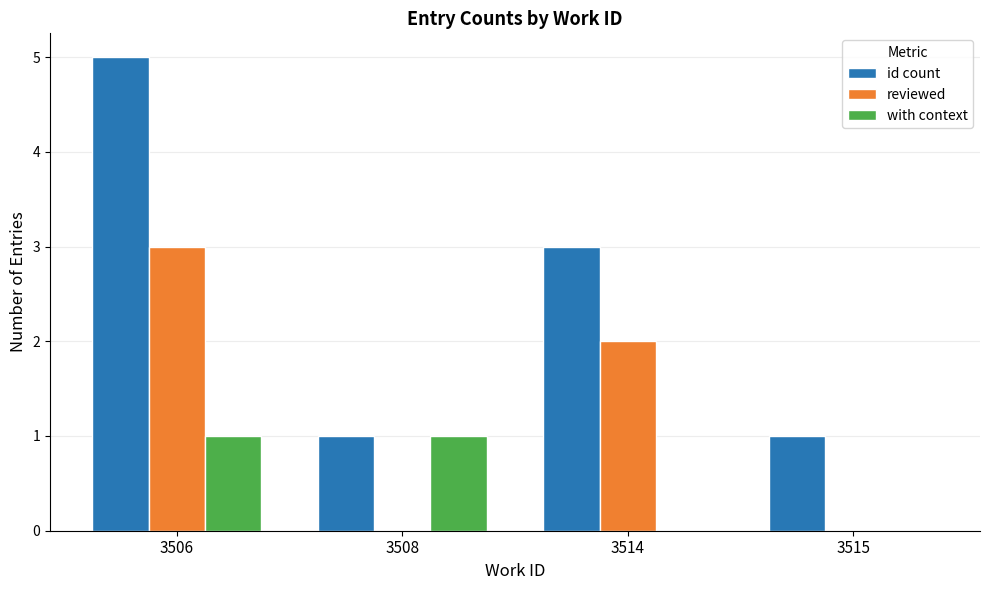

How many distinct data groups are displayed?

3